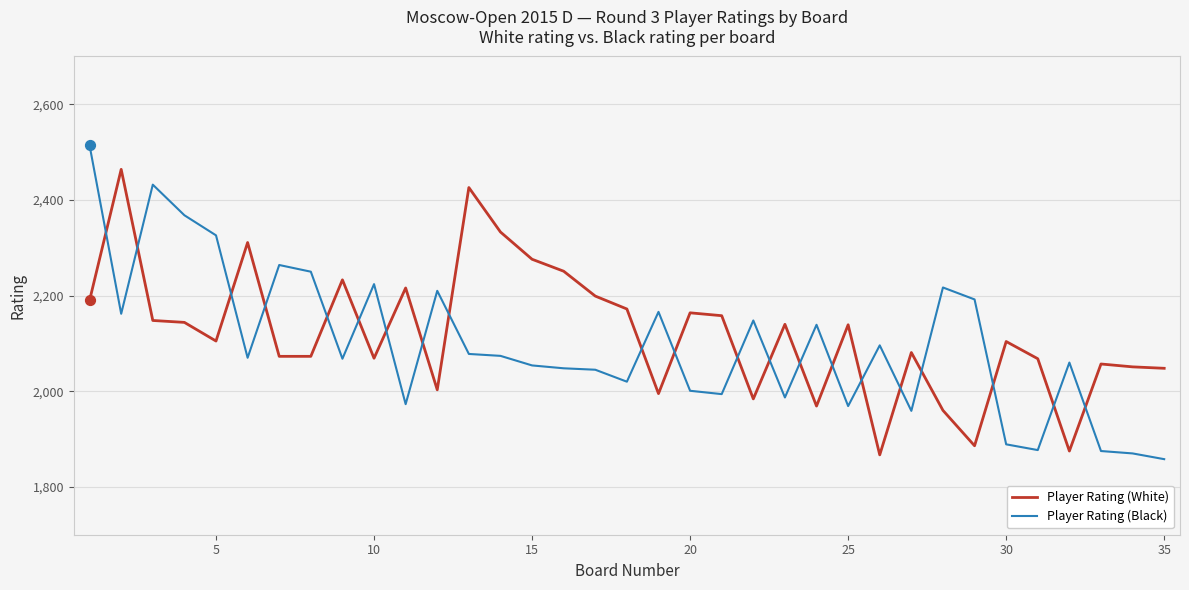

What are all the series names shown in the legend?

Player Rating (White), Player Rating (Black)